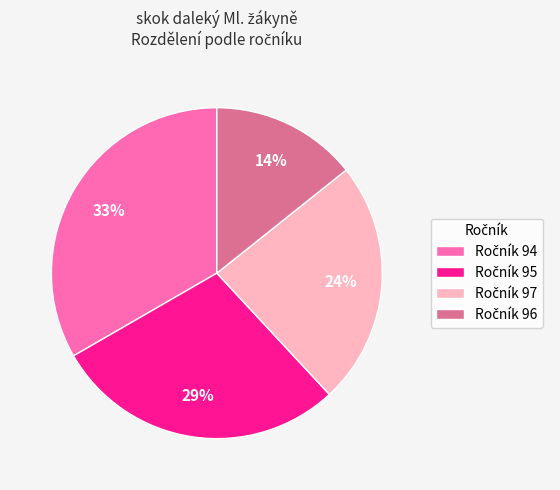

To the nearest percent, what is the difference between the largest and smallest slice percentages?

19%